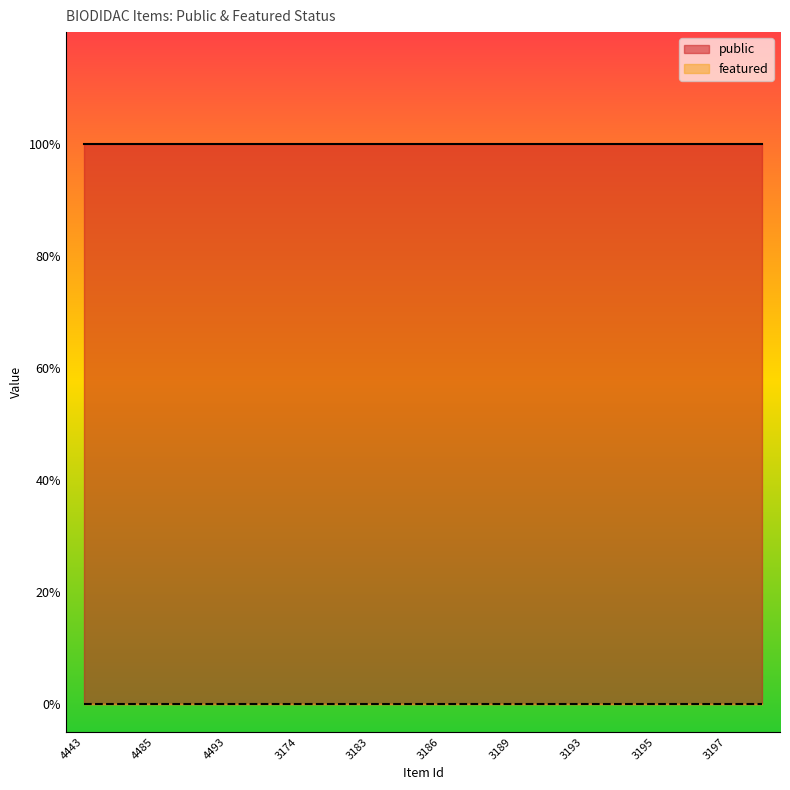

At which category is the sum across all series the highest?

4443